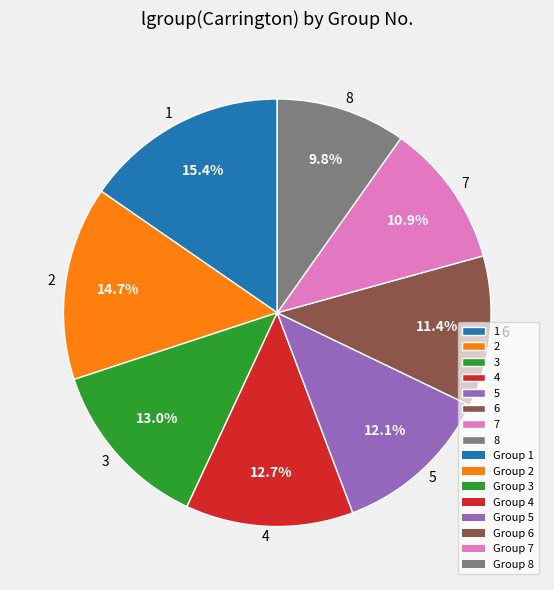

To the nearest percent, what percentage of the pie is 3?

13%